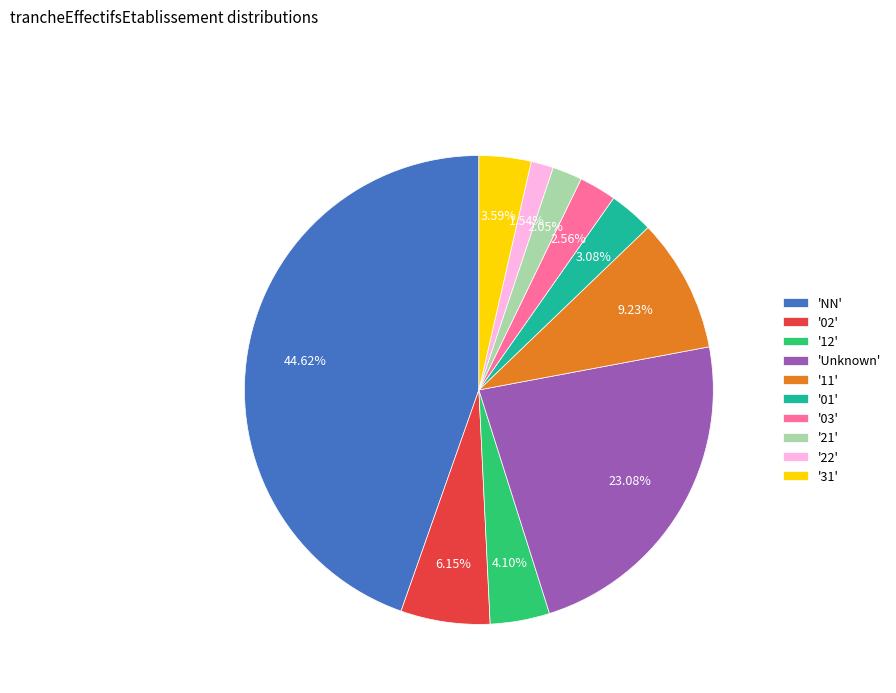

Count the number of slices in the pie.

10